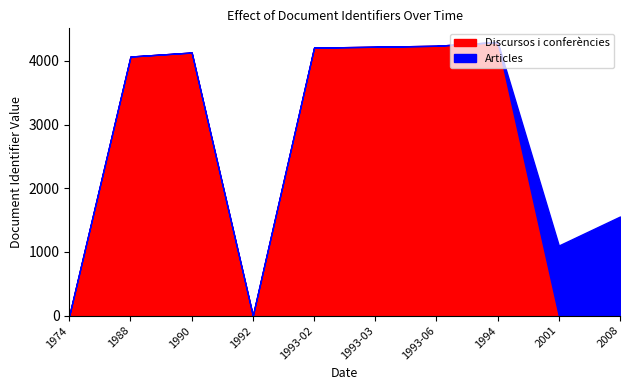

In Discursos i conferències, how many points are lower than both neighbors (excluding endpoints)?

1